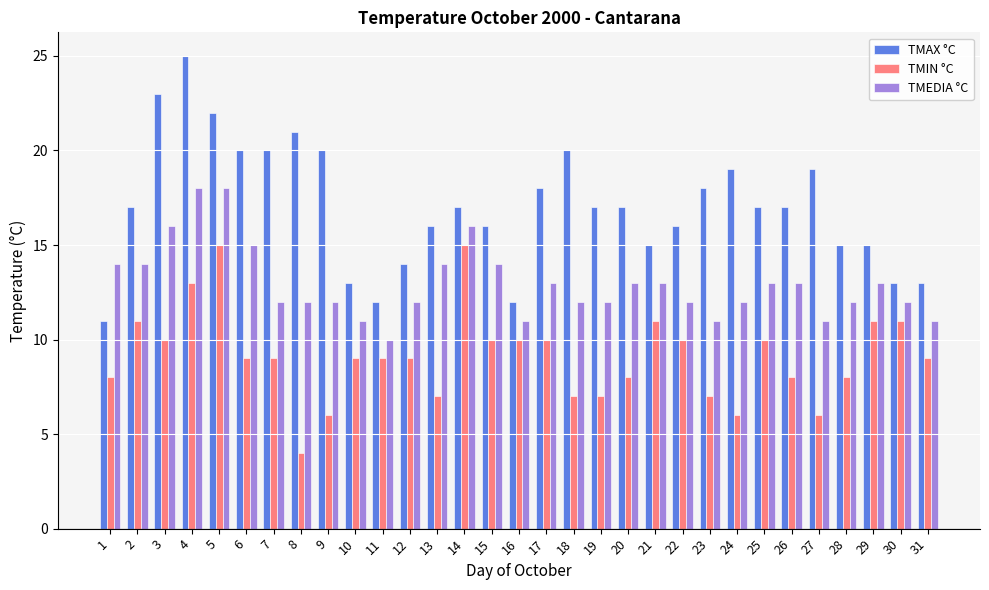

How many bars are there in total?

93